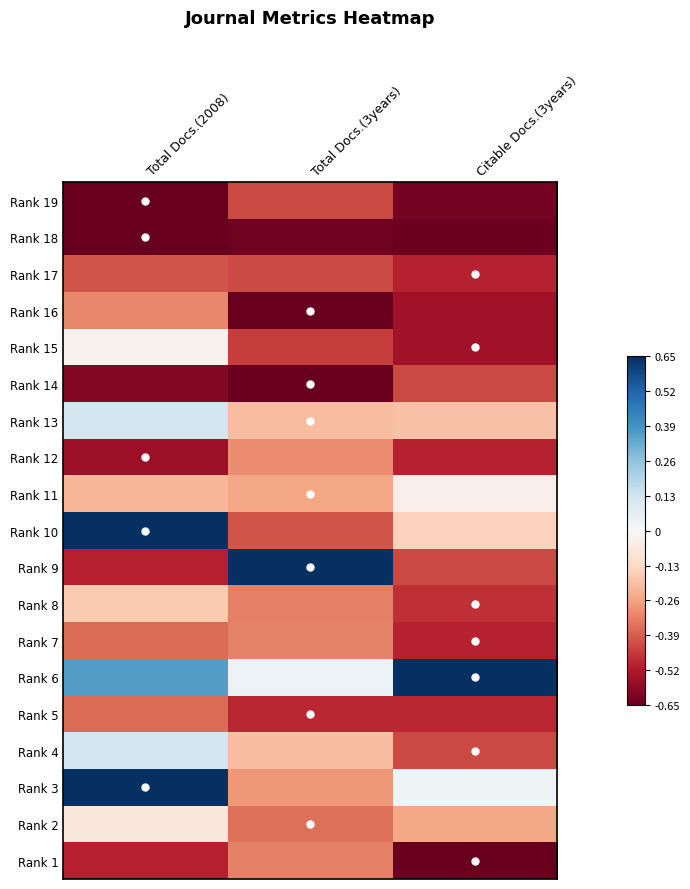

Rank the series at Total Docs.(3years) from lowest to highest value.

Rank 16, Rank 14, Rank 18, Rank 5, Rank 15, Rank 19, Rank 17, Rank 10, Rank 2, Rank 8, Rank 1, Rank 7, Rank 12, Rank 3, Rank 11, Rank 13, Rank 4, Rank 6, Rank 9